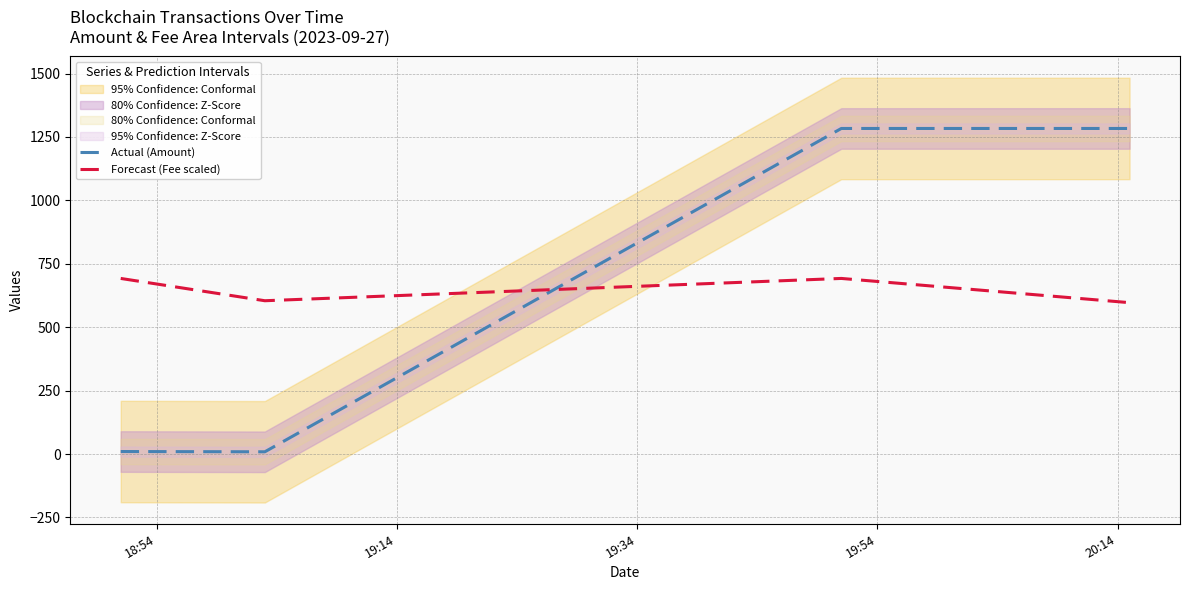

What is the difference between the maximum and second lowest values in the Forecast (Fee scaled) series?

87.9